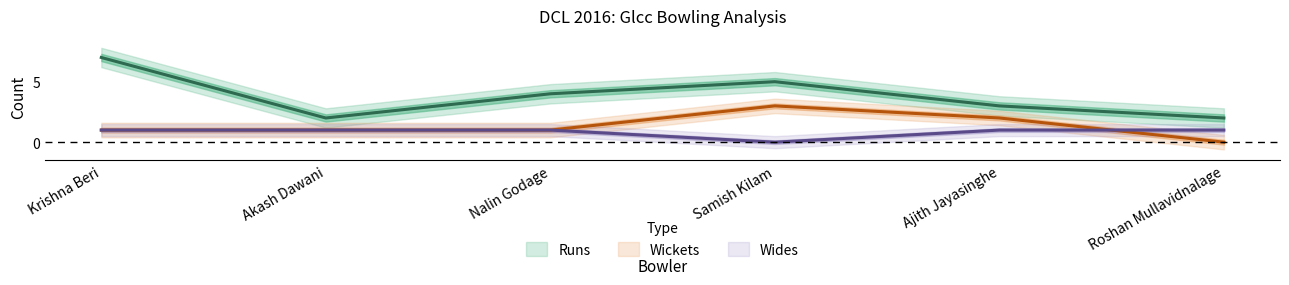

What is the difference between the Wickets values at Roshan Mullavidnalage and Akash Dawani?

1